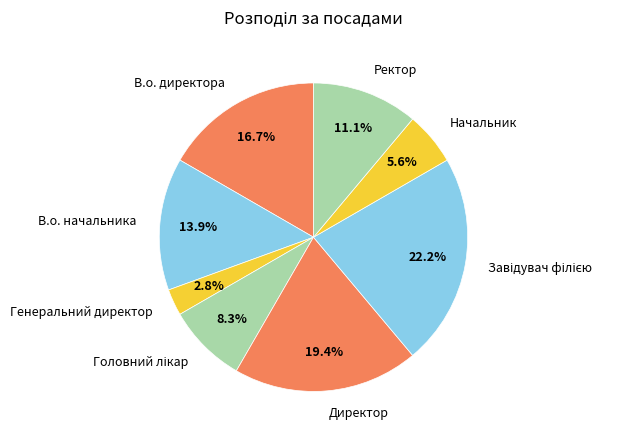

What is the smallest slice in the pie chart?

Генеральний директор